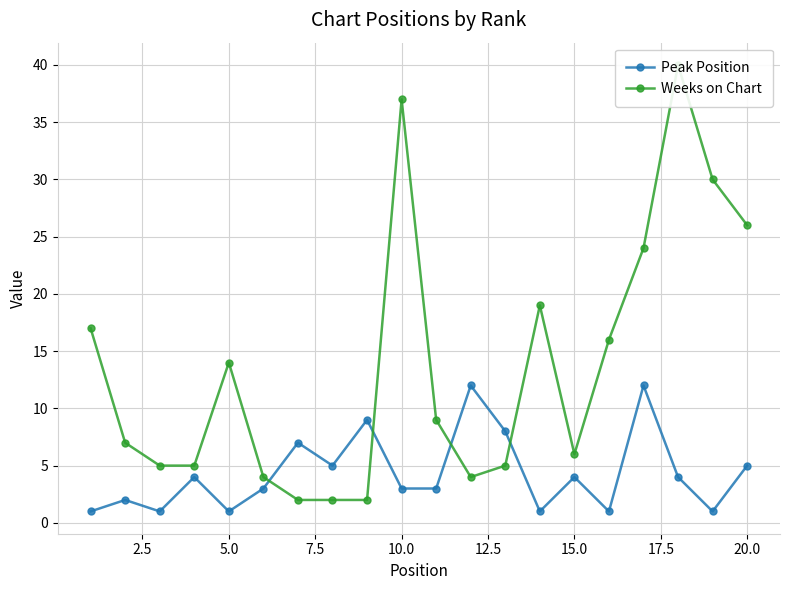

In Peak Position, how many points are higher than both neighbors (excluding endpoints)?

7